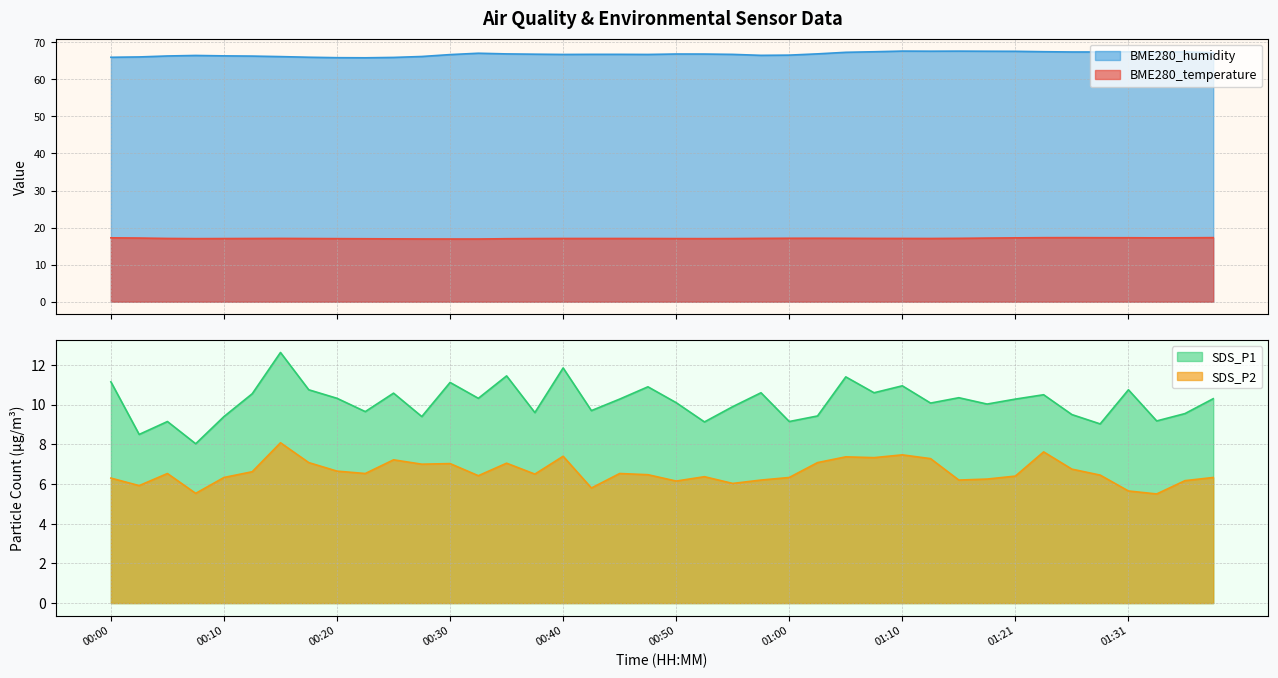

What are all the series names shown in the legend?

BME280_temperature, BME280_humidity, SDS_P1, SDS_P2